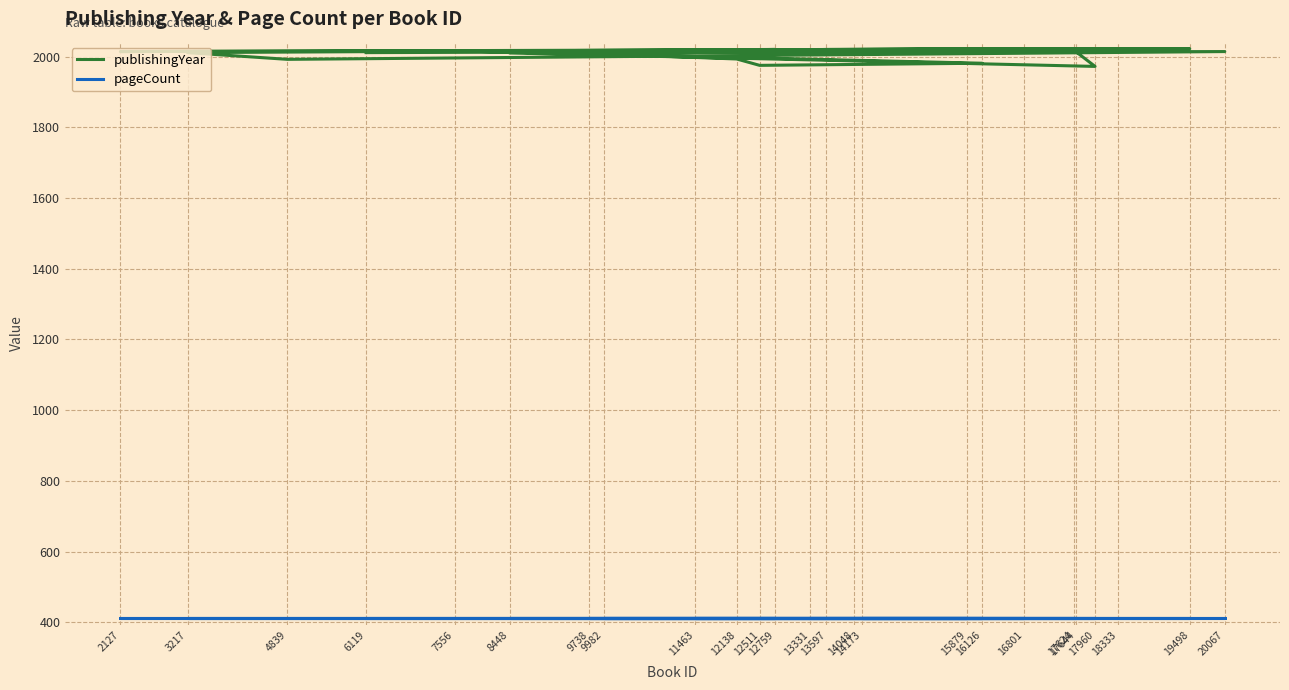

Read the publishingYear value at 8448.

2010